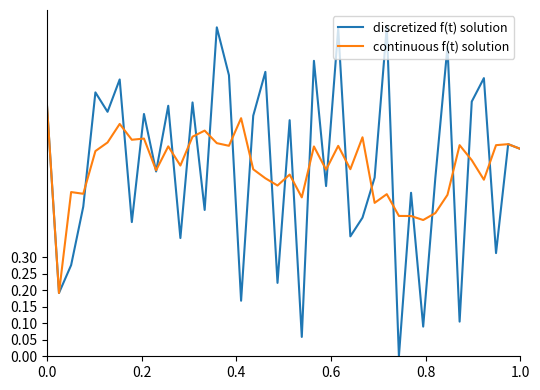

Which series has the largest range (max minus min)?

discretized f(t) solution